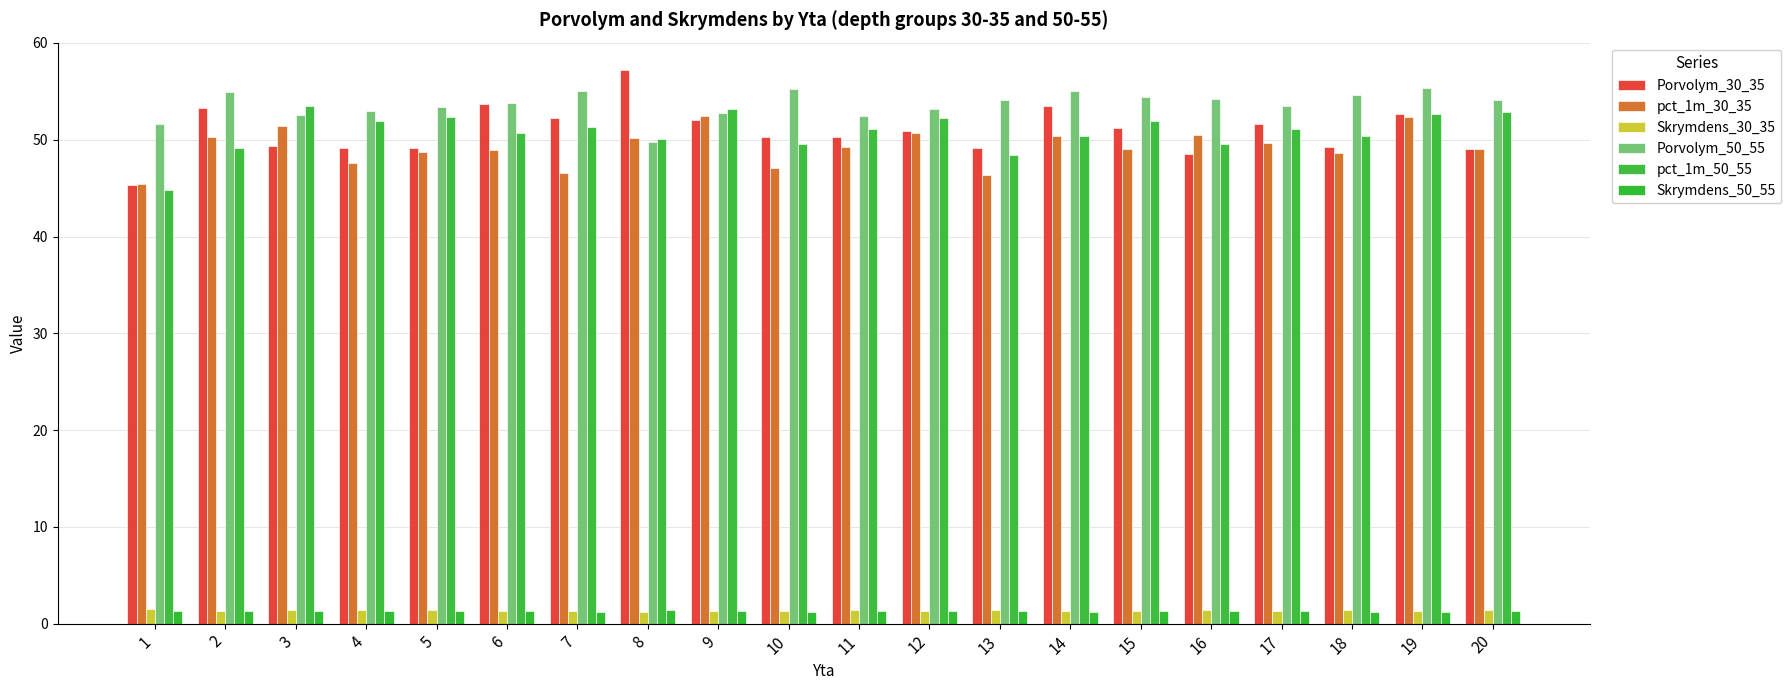

Reading left to right, what are all the values shown in this chart?

Porvolym_30_35: 45.3	53.3	49.4	49.2	49.2	53.7	52.2	57.2	52.0	50.3	50.3	50.9	49.1	53.5	51.2	48.5	51.6	49.2	52.7	49.0
pct_1m_30_35: 45.4	50.2	51.5	47.5	48.8	48.9	46.6	50.2	52.4	47.1	49.2	50.7	46.3	50.4	49.0	50.5	49.7	48.6	52.4	49.0
Skrymdens_30_35: 1.5	1.3	1.4	1.4	1.4	1.3	1.3	1.2	1.3	1.3	1.4	1.3	1.4	1.3	1.3	1.4	1.3	1.4	1.3	1.4
Porvolym_50_55: 51.7	55.0	52.5	53.0	53.3	53.8	55.1	49.7	52.8	55.2	52.4	53.1	54.1	55.0	54.4	54.2	53.4	54.6	55.3	54.1
pct_1m_50_55: 44.8	49.1	53.5	52.0	52.4	50.7	51.4	50.1	53.2	49.6	51.1	52.2	48.5	50.4	51.9	49.6	51.1	50.4	52.7	52.8
Skrymdens_50_55: 1.3	1.3	1.3	1.3	1.3	1.3	1.2	1.4	1.3	1.2	1.3	1.3	1.3	1.2	1.3	1.3	1.3	1.2	1.2	1.3